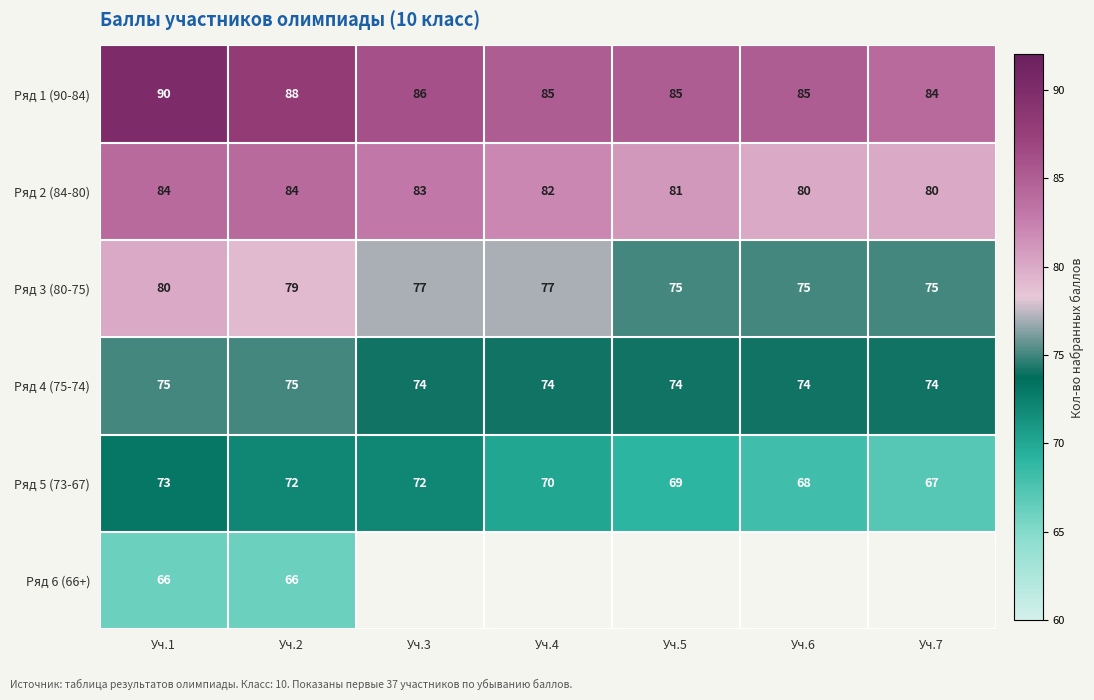

What is the difference between the highest and lowest values at Уч.2?

22